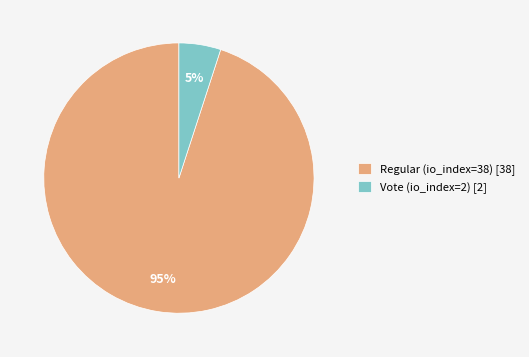

To the nearest percent, what is the difference between the Regular (io_index=38) and Vote (io_index=2) slice percentages?

90%